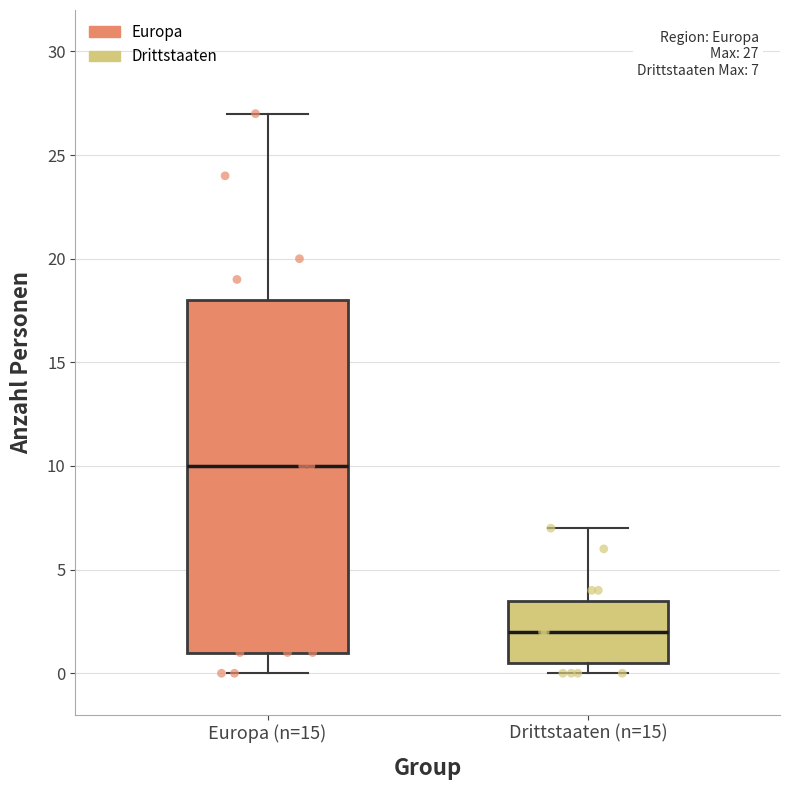

Comparing the boxes themselves (not the whiskers), which one is the tallest?

Europa (n=15)